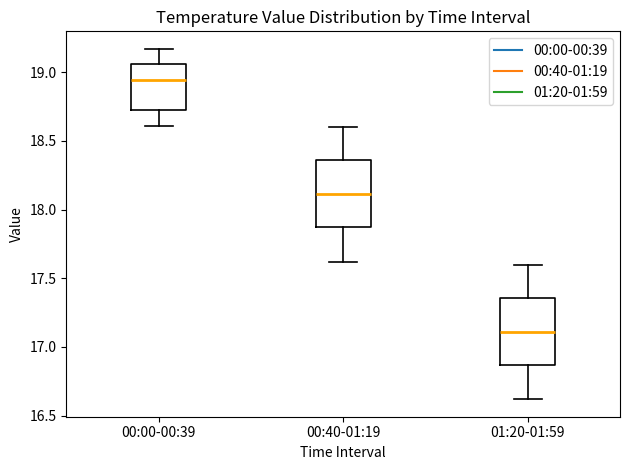

Reading left to right, read every box against the y-axis: the position of its median line, the range the box covers, and the ends of its whiskers. The values are not printed on the chart, so give them approximately, as read against the axis.

00:00-00:39: median 18.95, box 18.75 to 19.05, whiskers 18.60 to 19.15
00:40-01:19: median 18.10, box 17.85 to 18.35, whiskers 17.60 to 18.60
01:20-01:59: median 17.10, box 16.85 to 17.35, whiskers 16.60 to 17.60